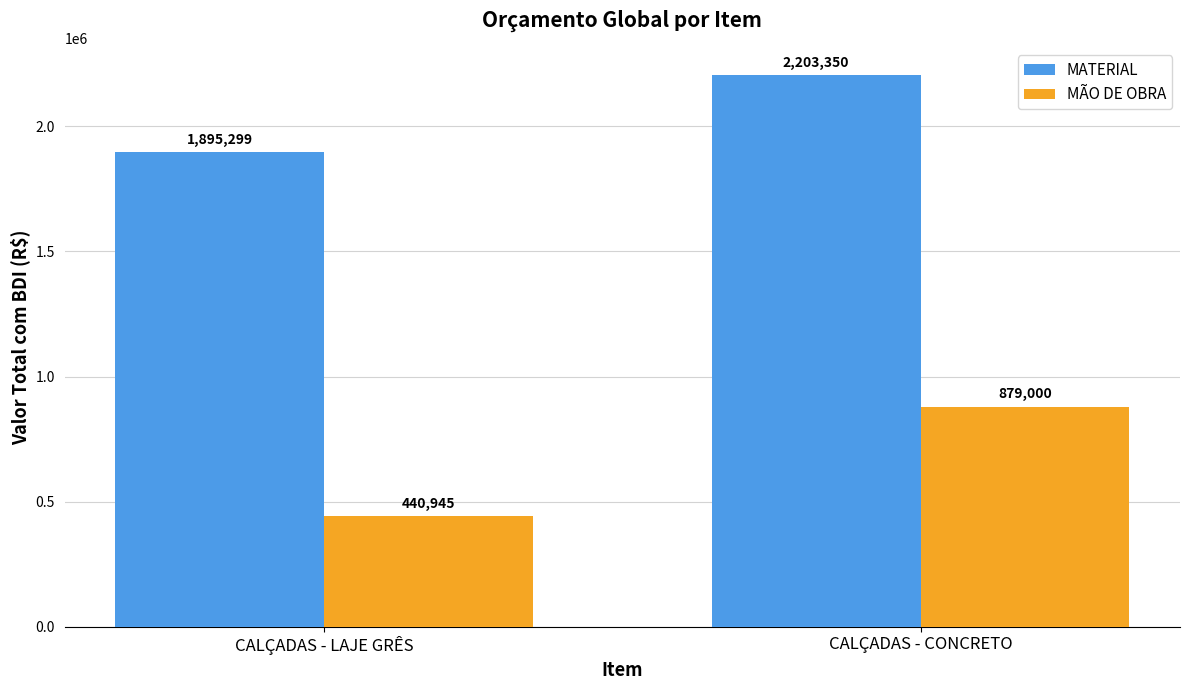

What is the label of the 2nd bar from the right?

CALÇADAS - LAJE GRÊS